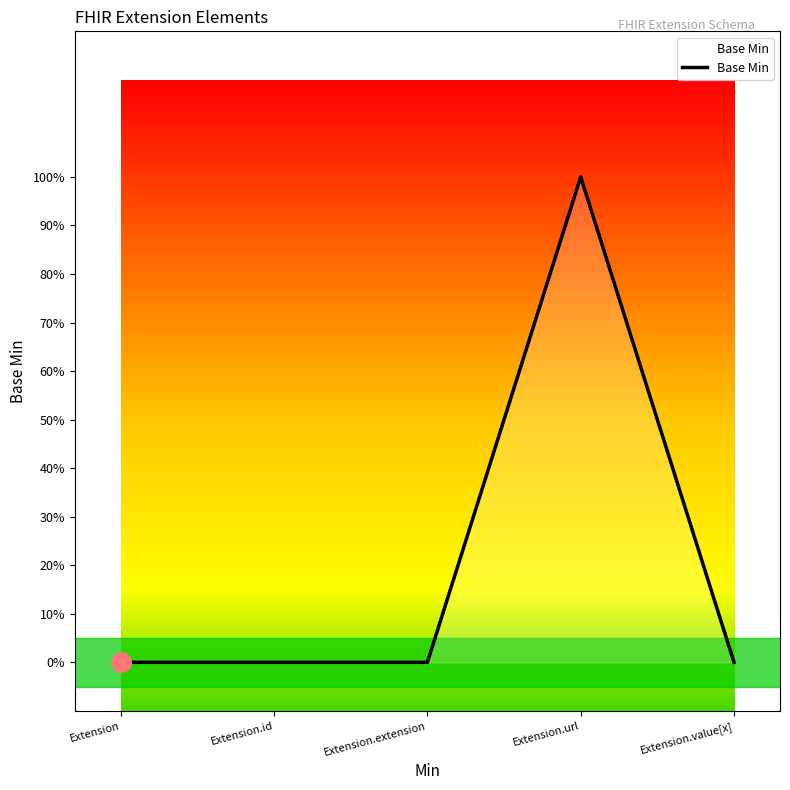

Is this an area chart (filled region under the line)?

Yes